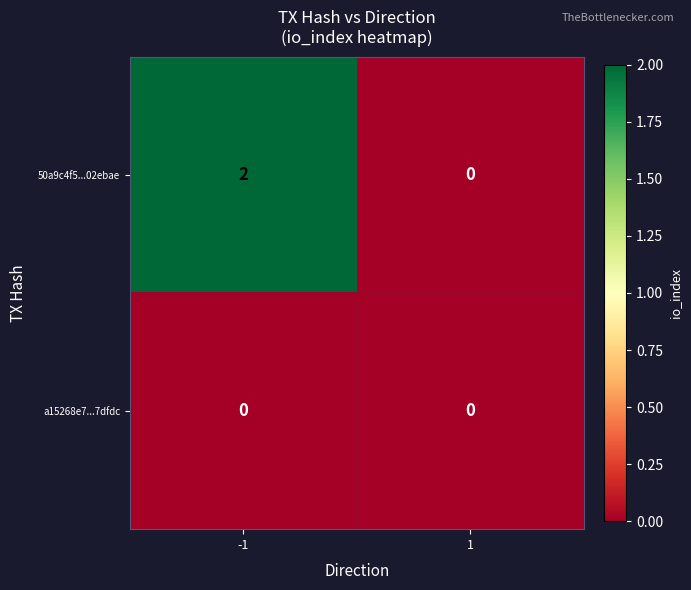

The value of 50a9c4f5...02ebae at 1 is 0. True or false?

True